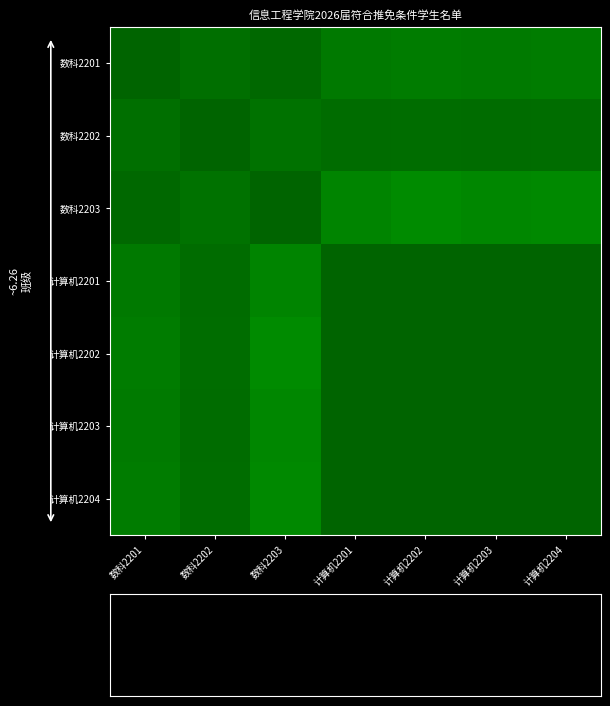

What is the minimum value for 计算机2203?

0.8